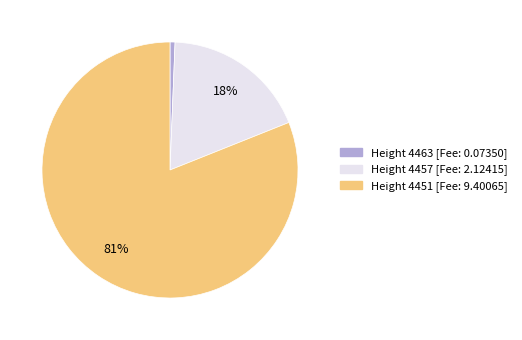

To the nearest percent, what is the difference between the largest and smallest slice percentages?

80%